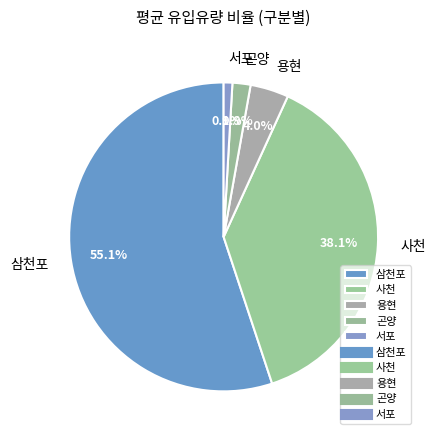

What is the largest slice in the pie chart?

삼천포